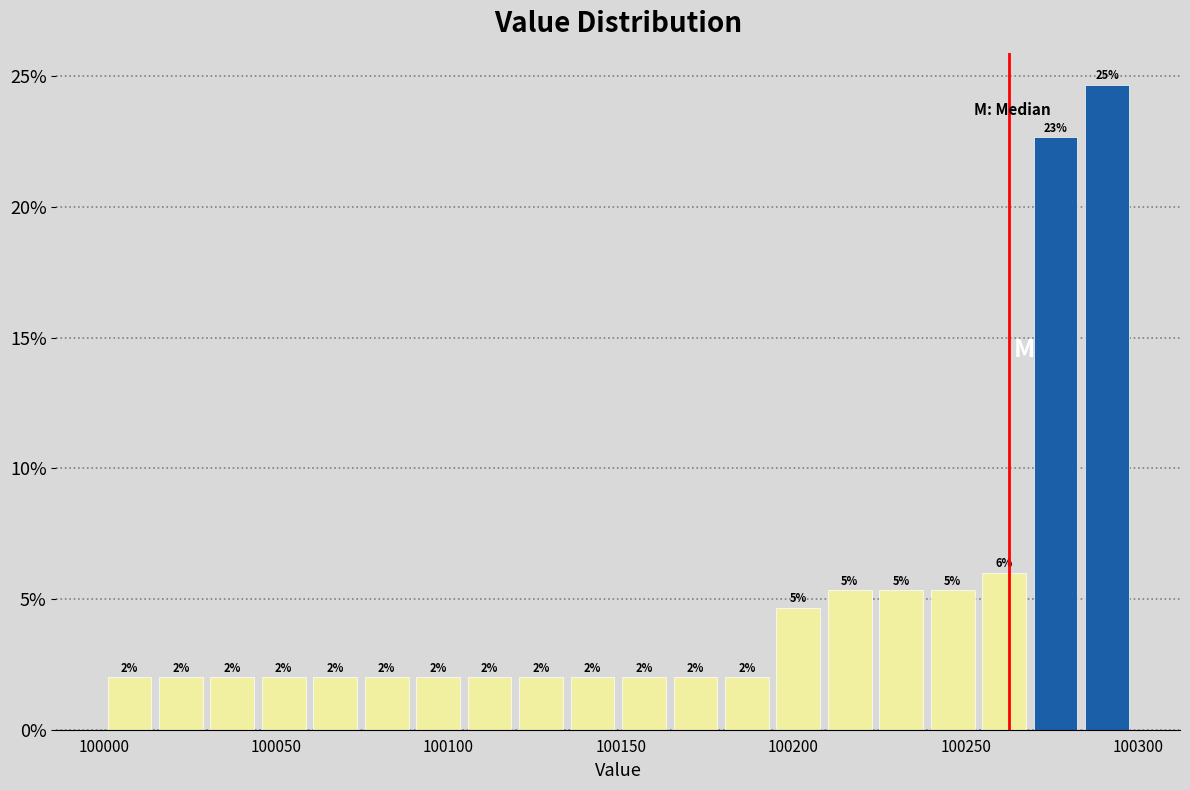

Around what value on the x-axis is the tallest bar? Give the approximate position of its centre, as read against the axis.

100290